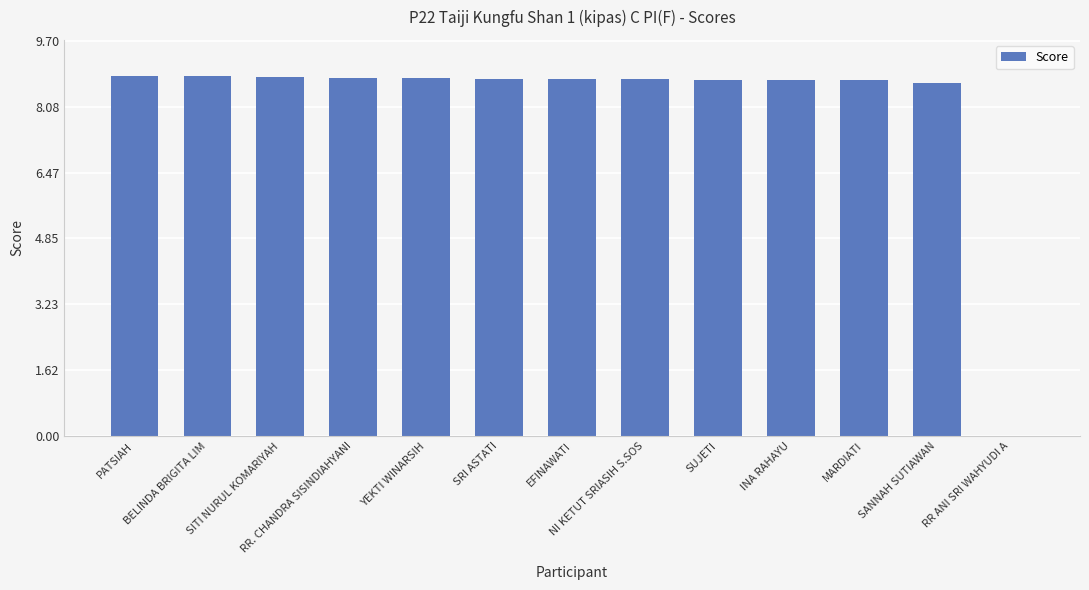

What is the sum of all values?

105.2